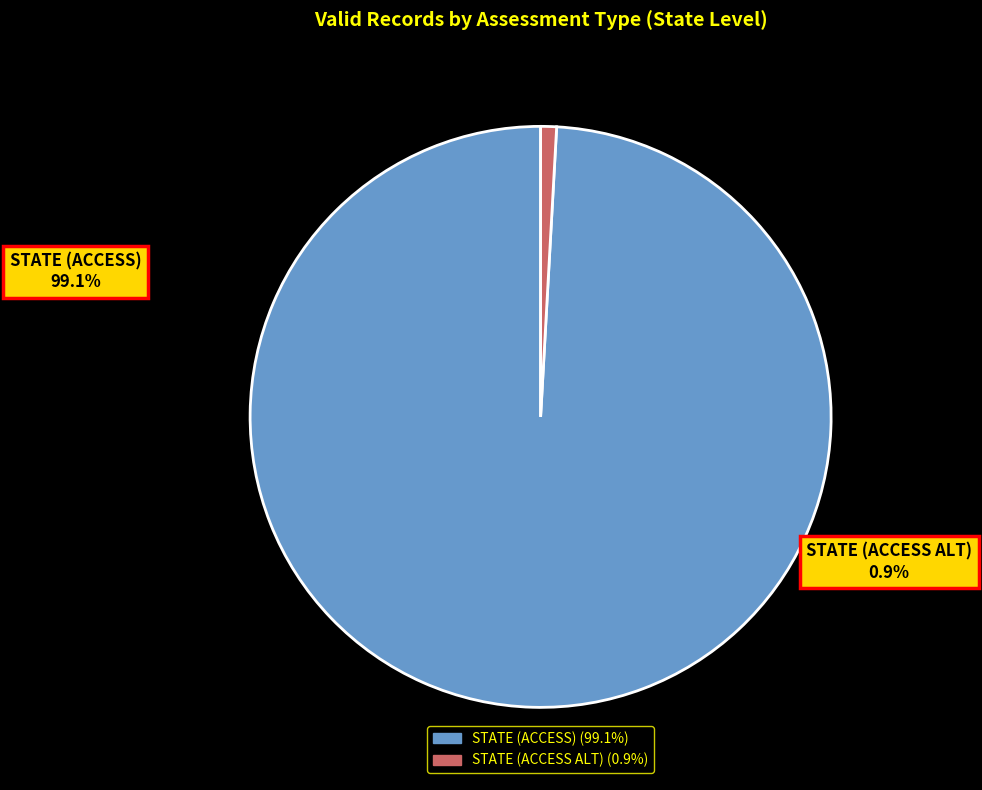

To the nearest percent, what is the average slice percentage?

50%